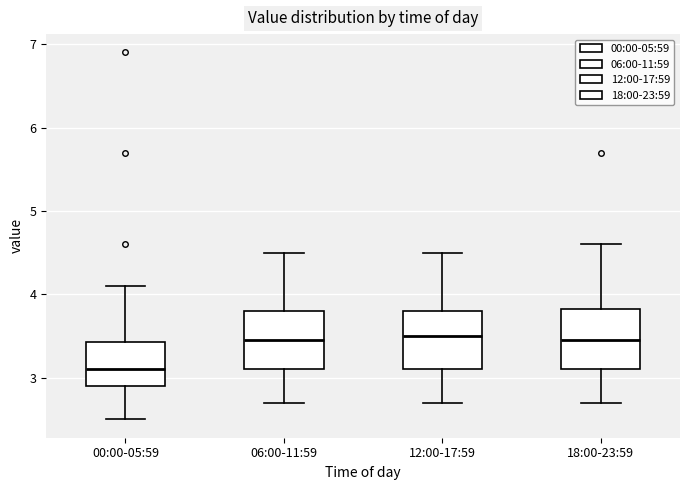

Reading left to right, read every box against the y-axis: the position of its median line, the range the box covers, and the ends of its whiskers. The values are not printed on the chart, so give them approximately, as read against the axis.

00:00-05:59: median 3.1, box 2.9 to 3.4, whiskers 2.5 to 4.1
06:00-11:59: median 3.5, box 3.1 to 3.8, whiskers 2.7 to 4.5
12:00-17:59: median 3.5, box 3.1 to 3.8, whiskers 2.7 to 4.5
18:00-23:59: median 3.5, box 3.1 to 3.8, whiskers 2.7 to 4.6